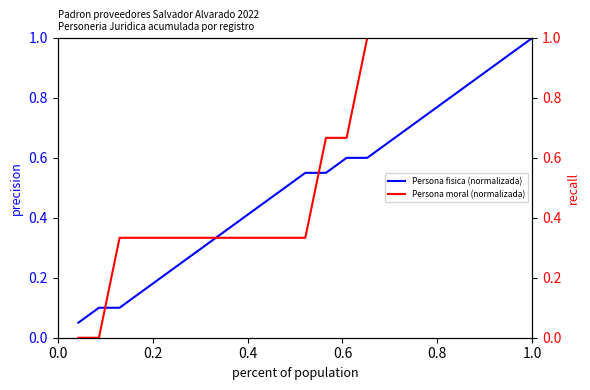

What are all the series names shown in the legend?

Persona fisica (normalizada), Persona moral (normalizada)